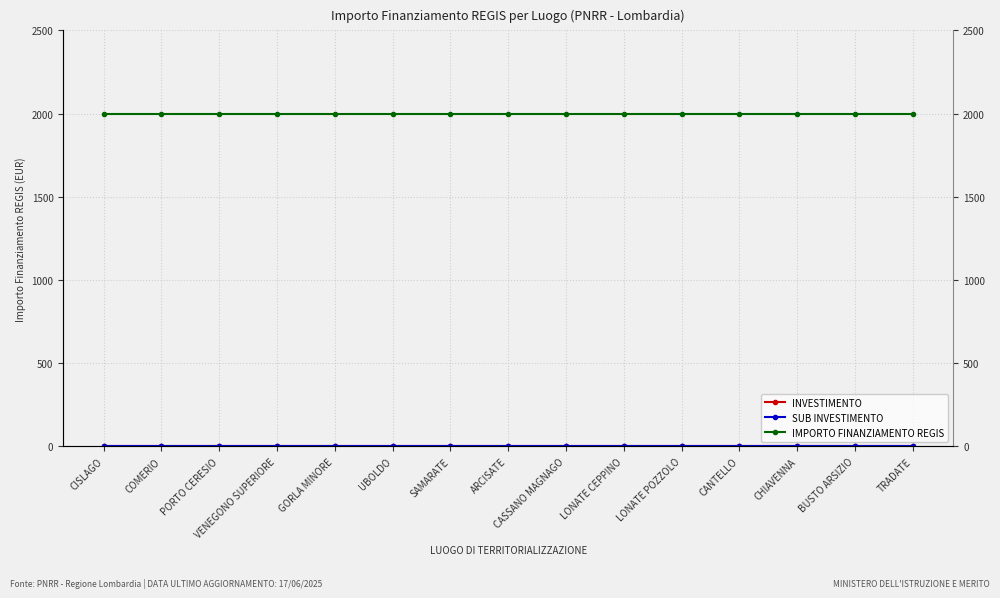

Count the number of data series in this chart.

3